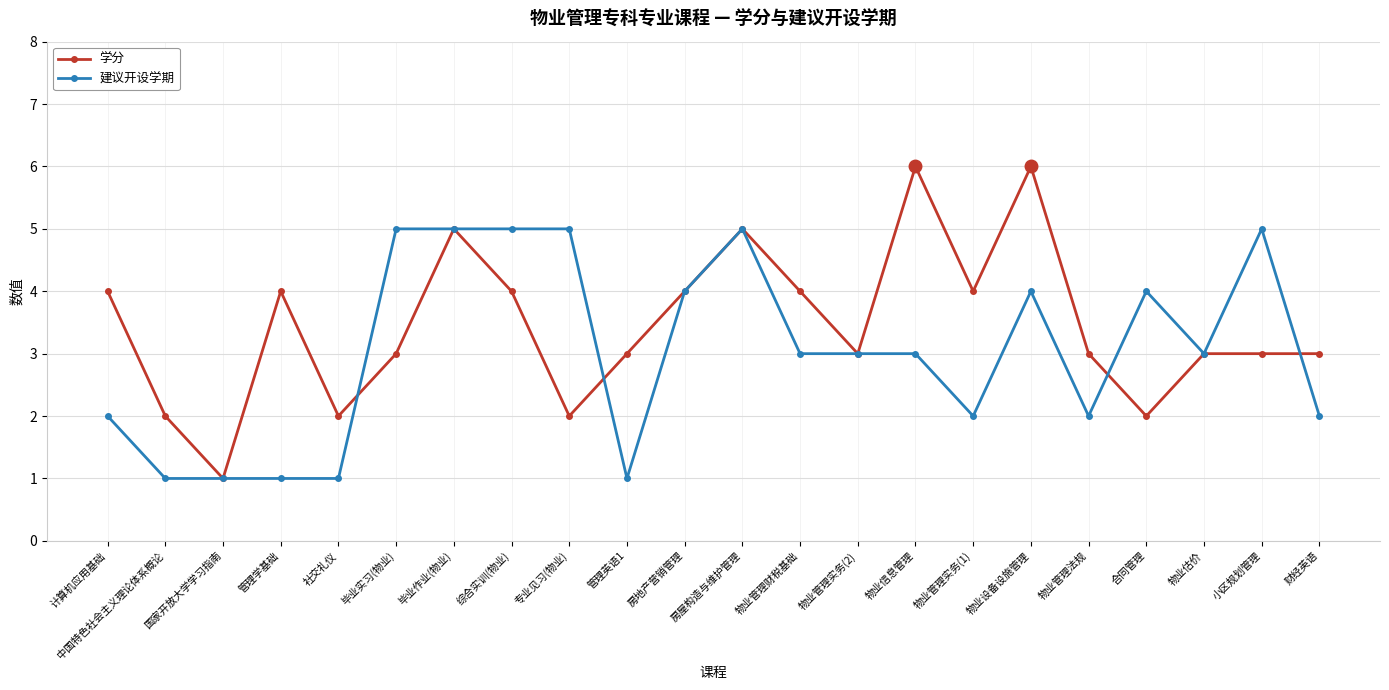

Is it true that 学分 equals 4 at 房地产营销管理?

True